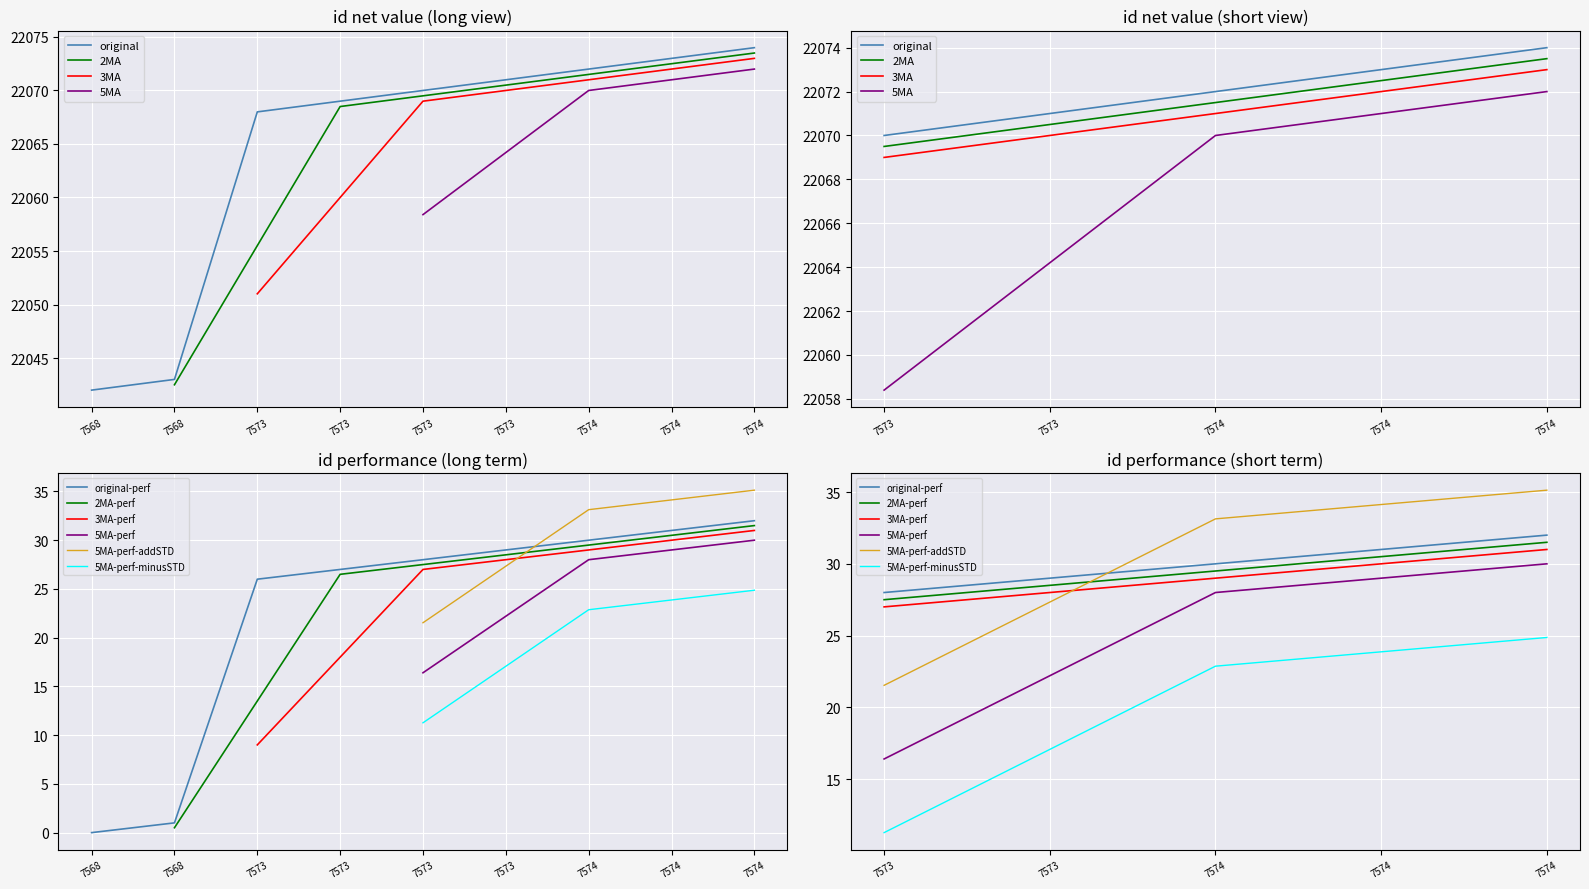

How many categories are shown in the chart?

9